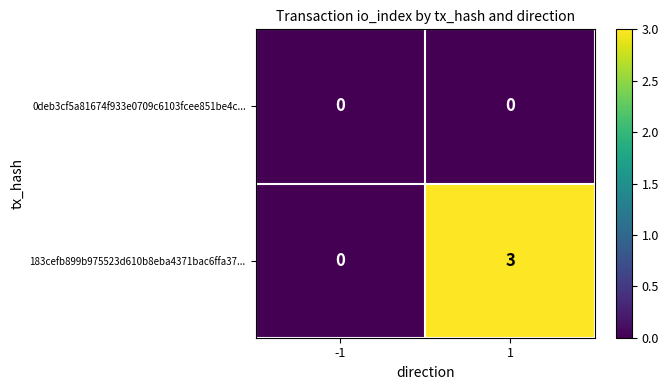

Is it true that 183cefb899b975523d610b8eba4371bac6ffa37... equals 1 at 1?

False